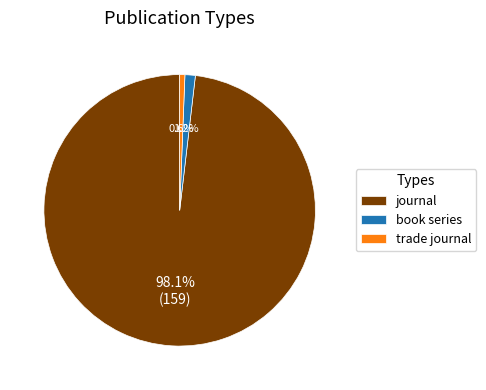

To the nearest percent, what is the average slice percentage?

33%